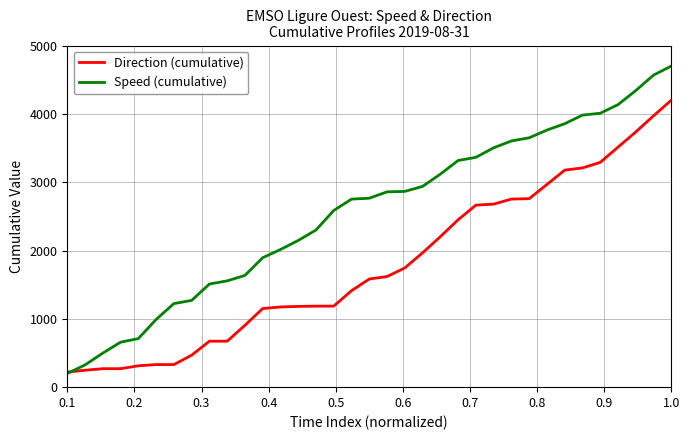

What is the smallest value displayed?

199.4